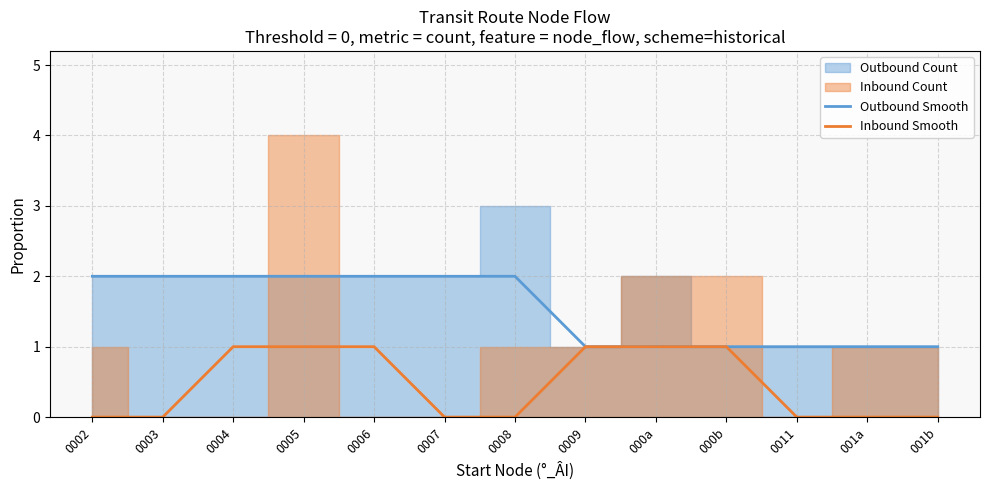

Reading left to right, list all the values displayed in this chart.

Outbound Smooth: 0002=2	0003=2	0004=2	0005=2	0006=2	0007=2	0008=2	0009=1	000a=1	000b=1	0011=1	001a=1	001b=1
Inbound Smooth: 0002=0	0003=0	0004=1	0005=1	0006=1	0007=0	0008=0	0009=1	000a=1	000b=1	0011=0	001a=0	001b=0